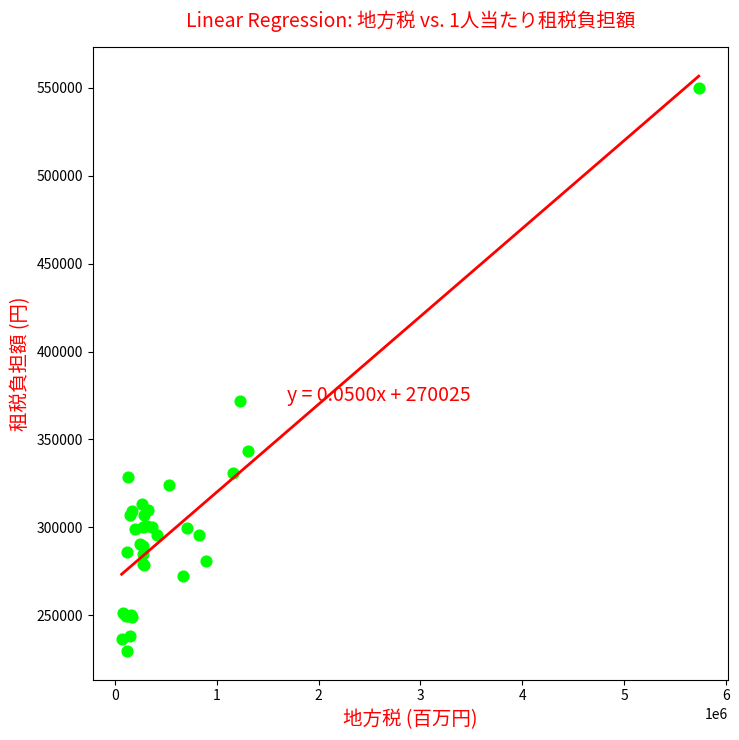

What Y value in the scatter plot is closest to 389802?

371703